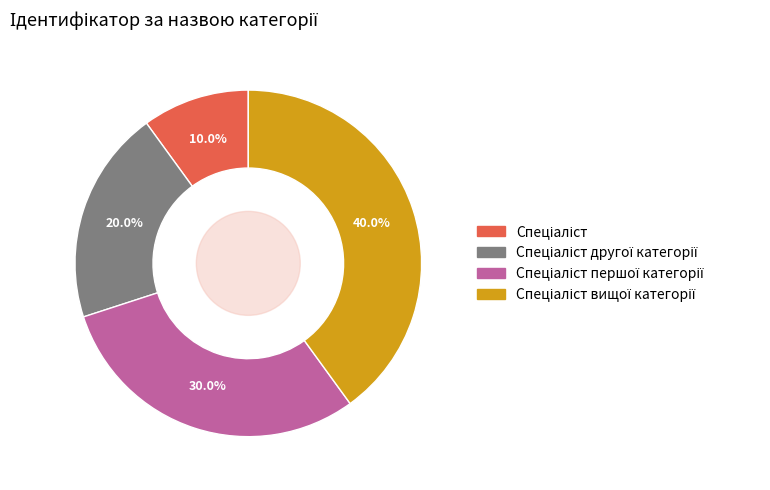

Does any single category account for the majority?

No